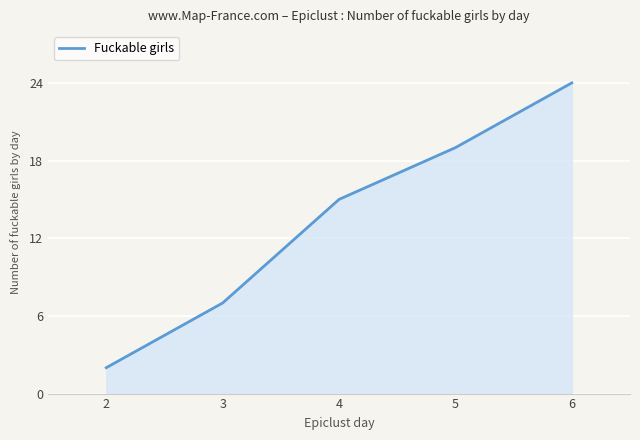

Reading left to right, what are all the values shown in this chart?

2	7	15	19	24